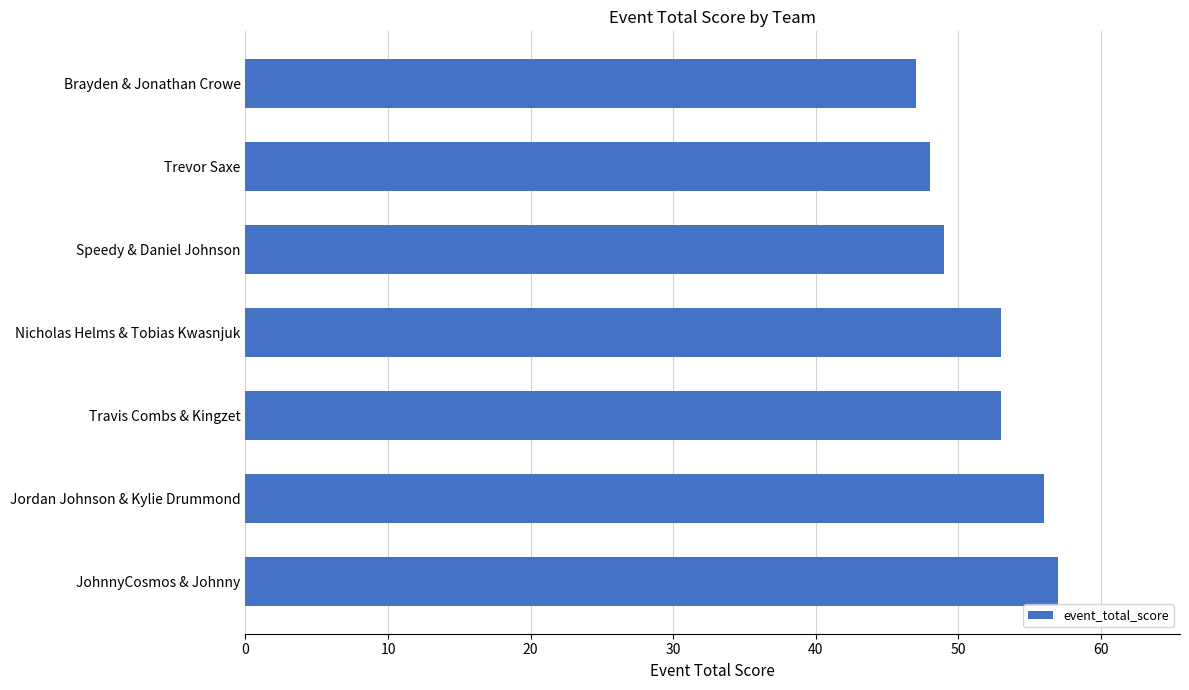

Does the chart contain any negative values?

No